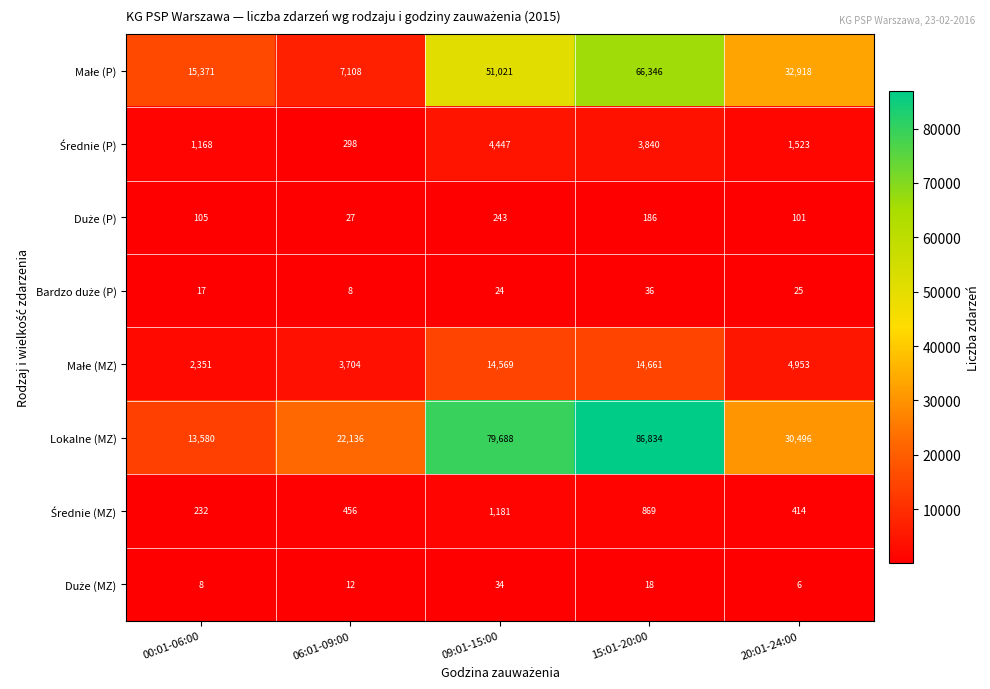

What is the difference between the highest and lowest values at 15:01-20:00?

86816